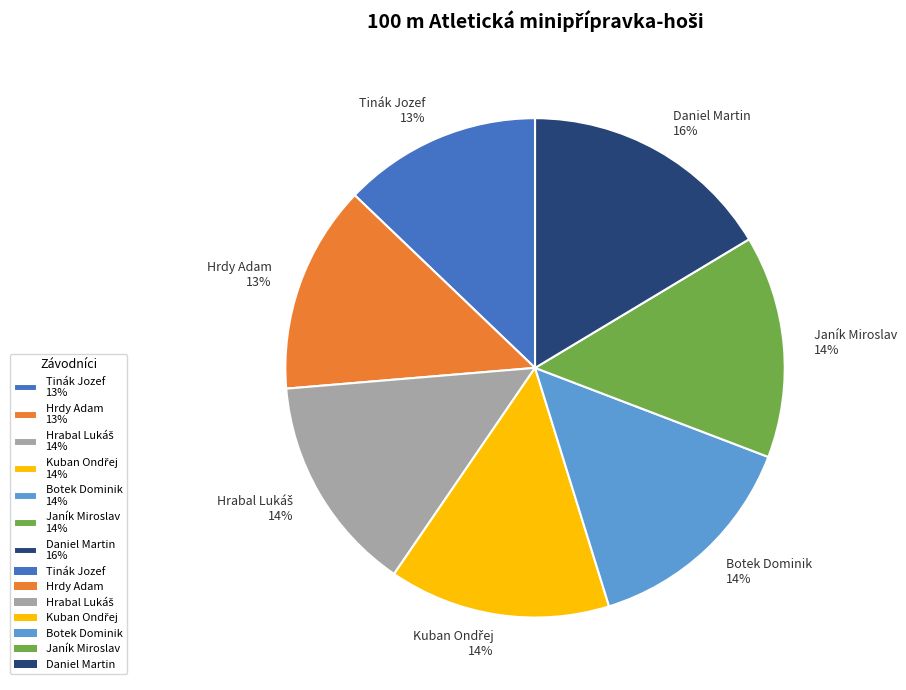

What is the ratio of the value at Daniel Martin 16% to the value at Janík Miroslav 14%?

1.1